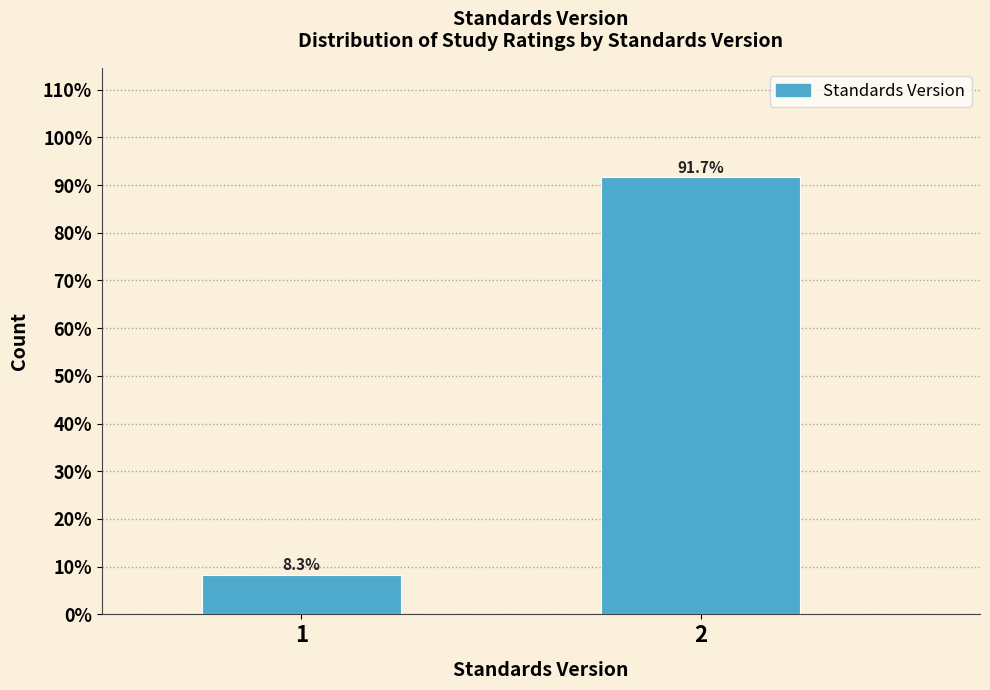

Reading left to right, what are all the values shown in this chart?

8.3	91.7